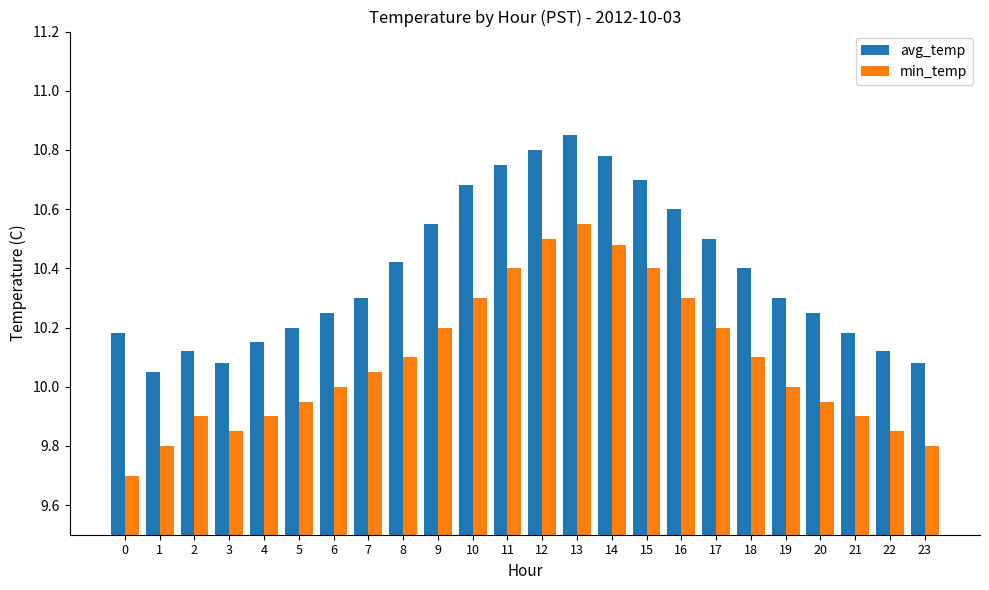

At which label is avg_temp closest to 10?

1